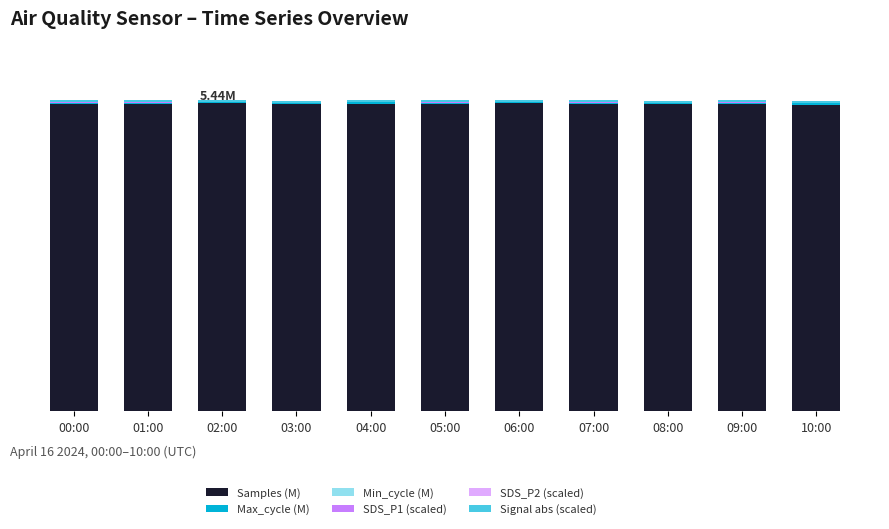

The value of Samples (M) at 05:00 is 9.7. True or false?

False